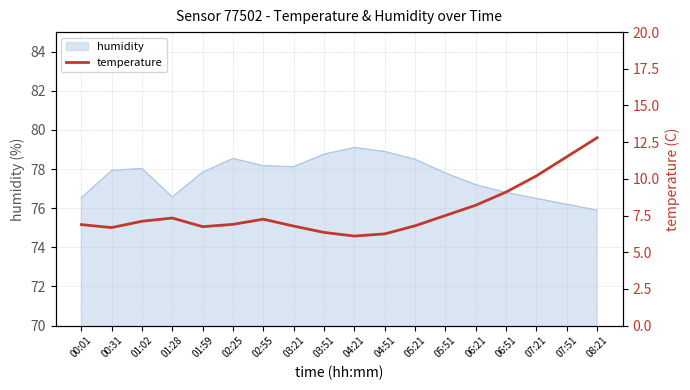

How many data points are less than 7?

9